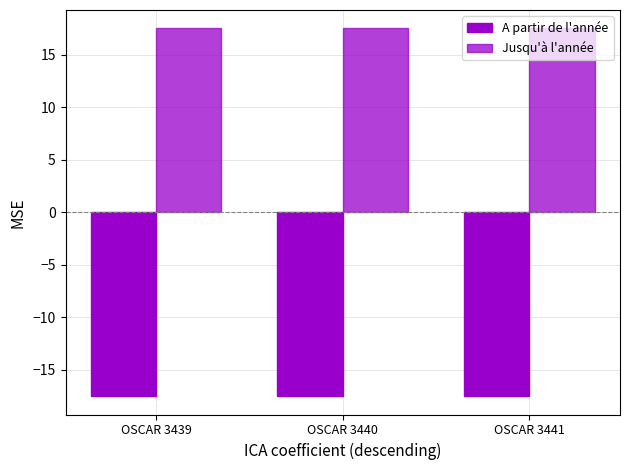

What is the average value of the Jusqu'à l'année series?

17.5